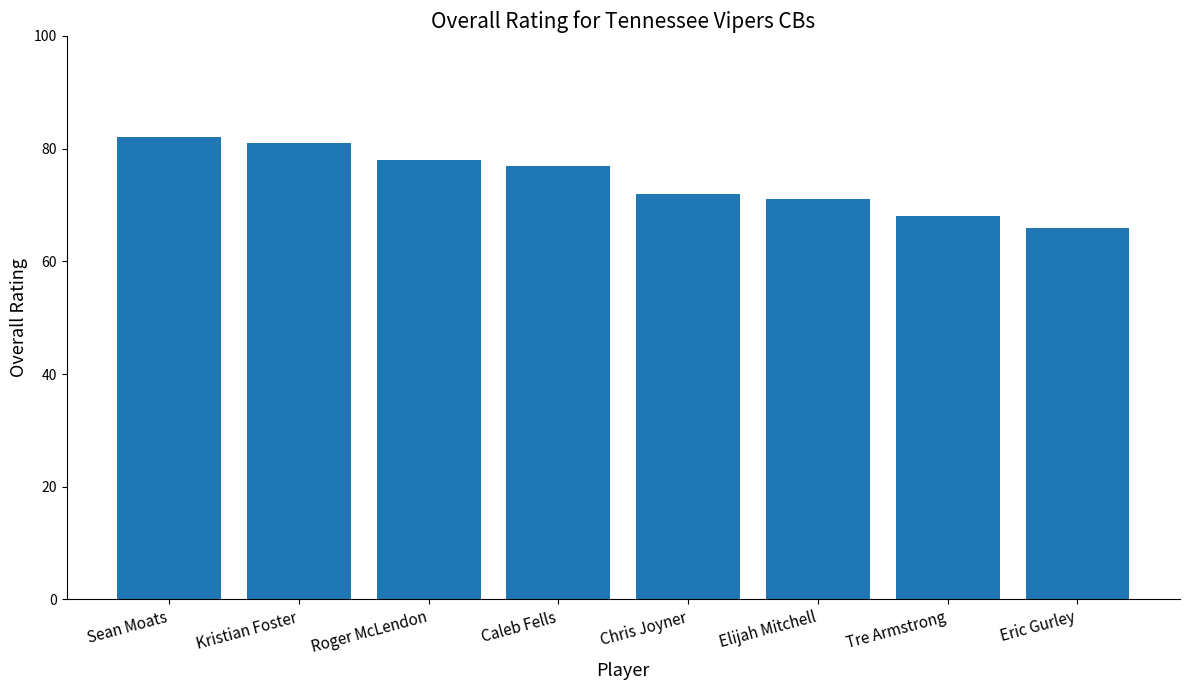

Which has a higher value, Chris Joyner or Kristian Foster?

Kristian Foster